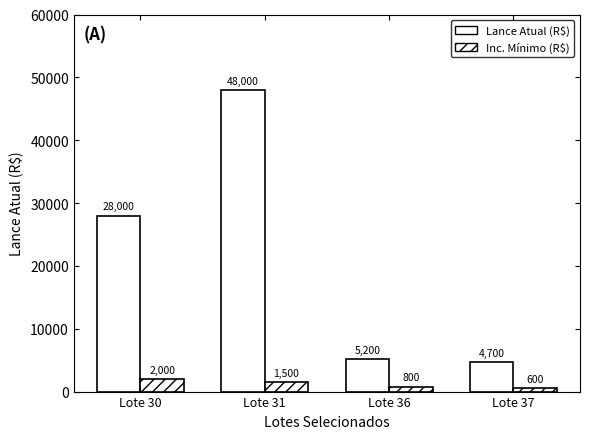

Reading left to right, what are all the values shown in this chart?

Não vendido: 28000	48000	5200	4700
Vendido/Lances: 2000	1500	800	600